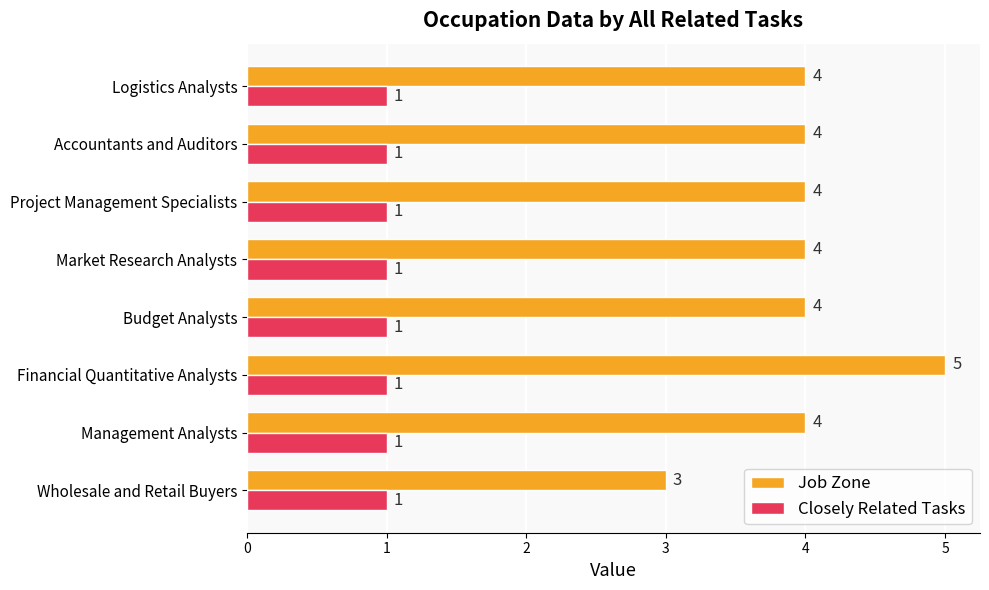

Rank the series at Wholesale and Retail Buyers from highest to lowest value.

Job Zone, Closely Related Tasks